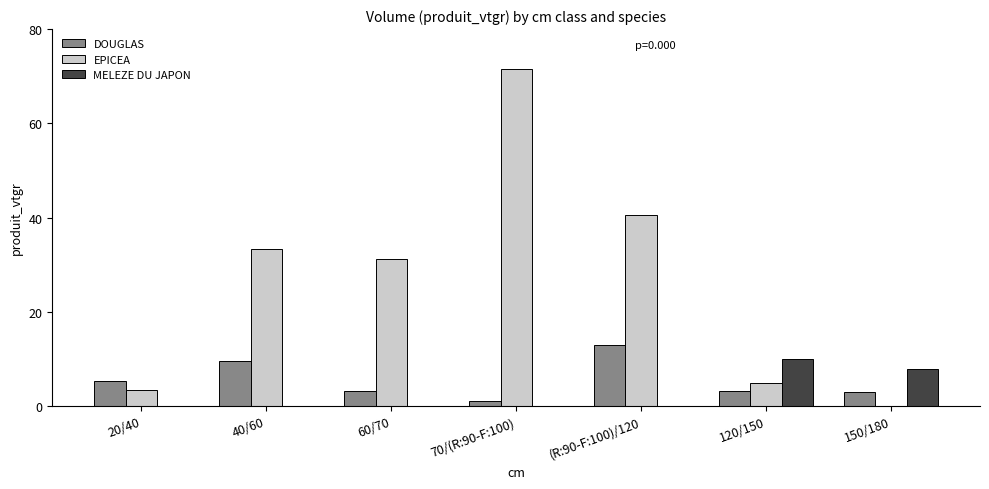

What is the maximum value shown in the chart?

71.4